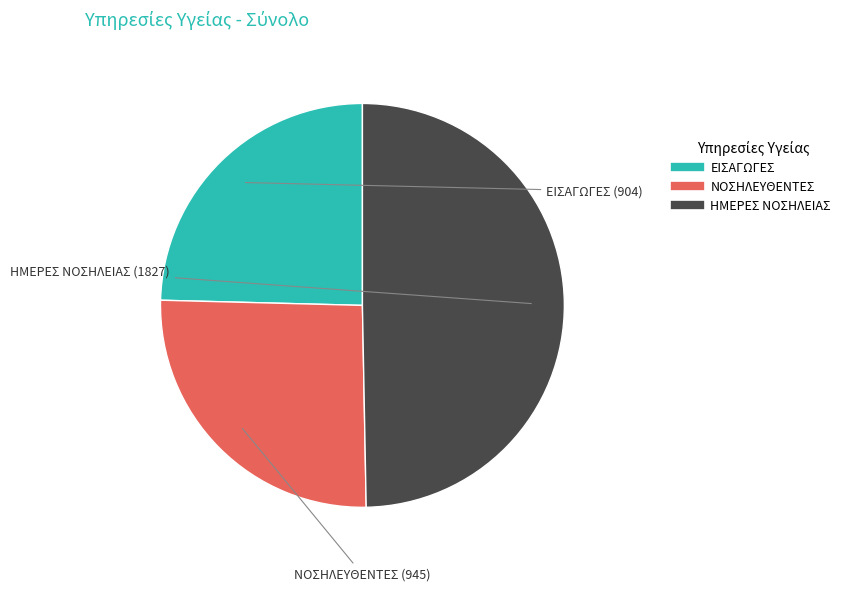

How many segments does this pie chart have?

3